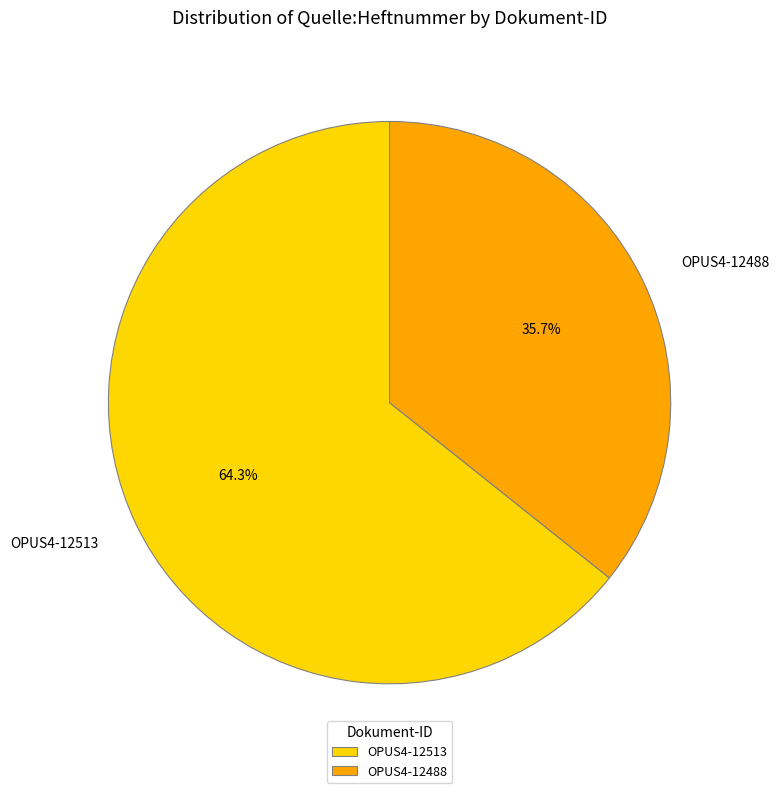

True or false: OPUS4-12513 accounts for 76% of the total.

False